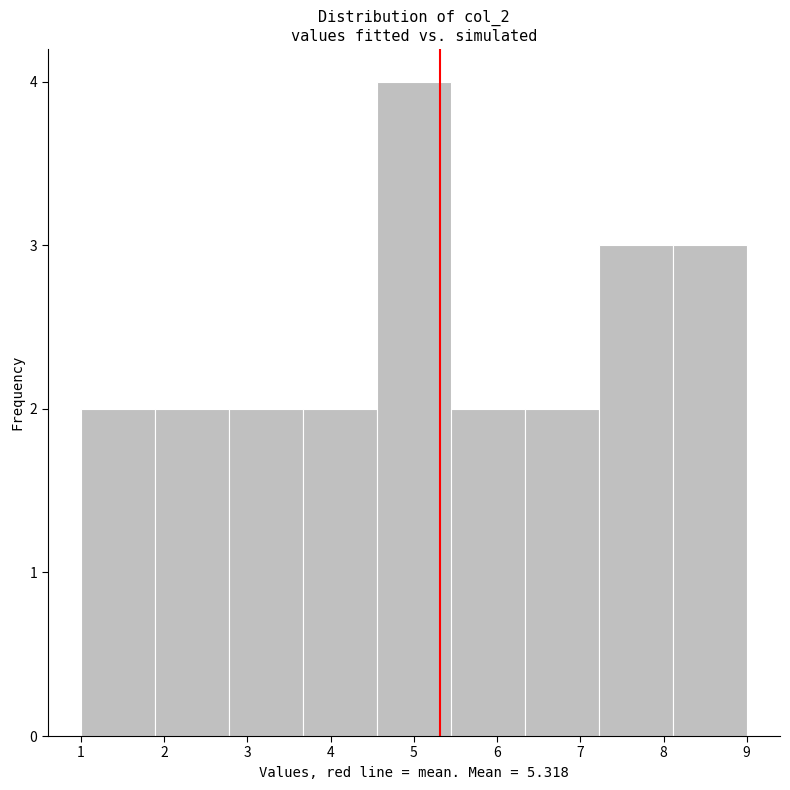

Reading left to right, transcribe this chart: for each bar, give the range it covers on the x-axis and its height. Neither the bar edges nor the heights are printed on the chart, so give them approximately, as read against the axes.

1.0 to 1.9: 2
1.9 to 2.8: 2
2.8 to 3.7: 2
3.7 to 4.6: 2
4.6 to 5.4: 4
5.4 to 6.3: 2
6.3 to 7.2: 2
7.2 to 8.1: 3
8.1 to 9.0: 3